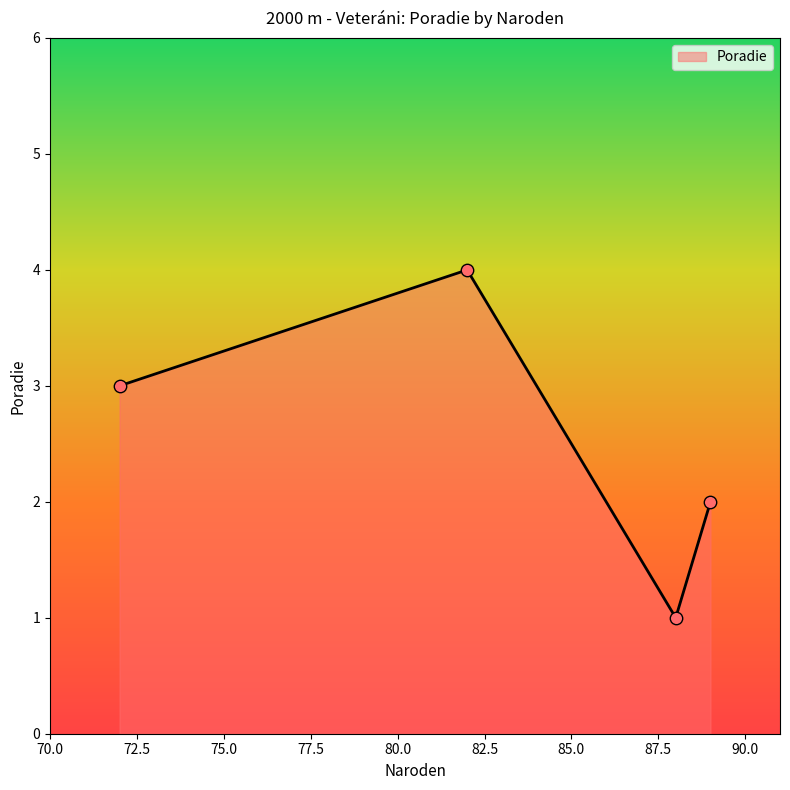

What is the sum of all values?

10